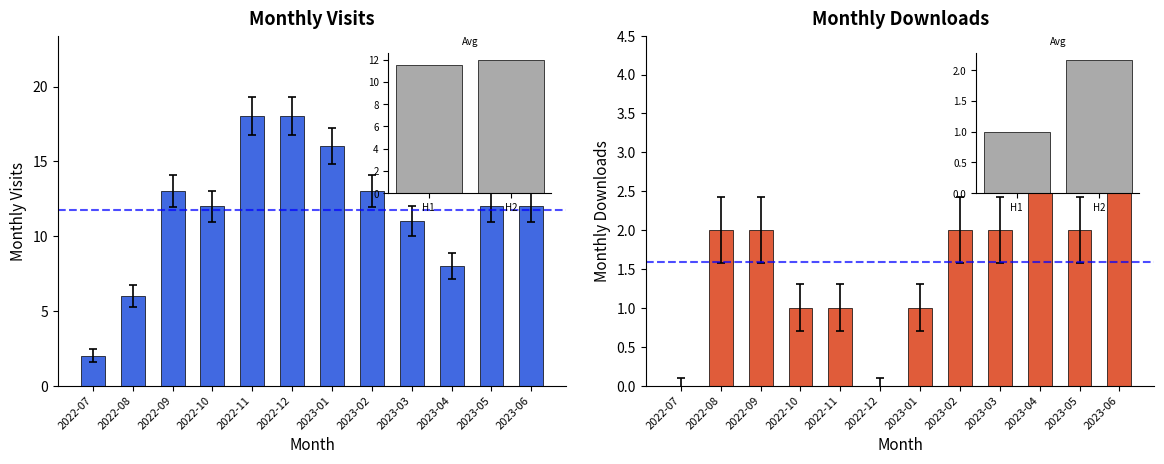

How many bars are there in total?

24